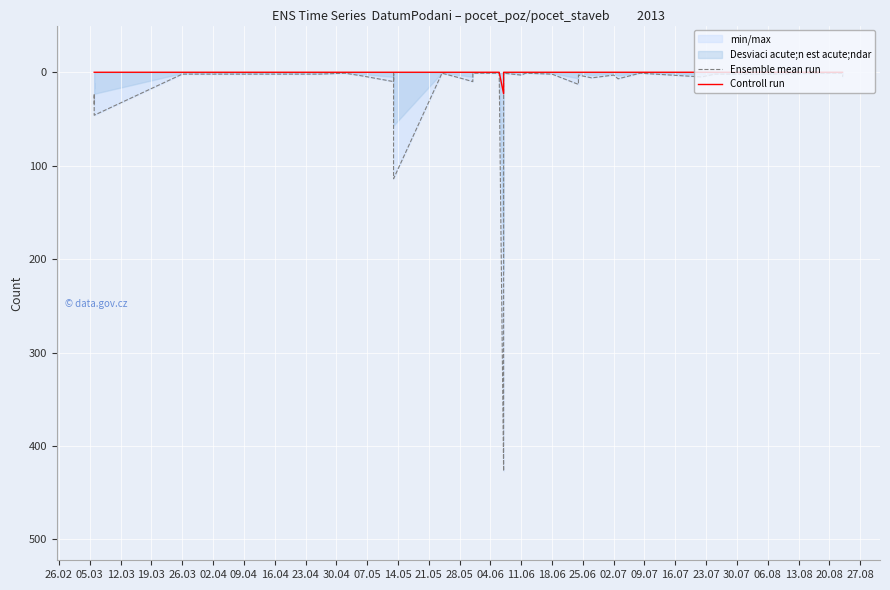

Which series has the largest range (max minus min)?

Ensemble mean run